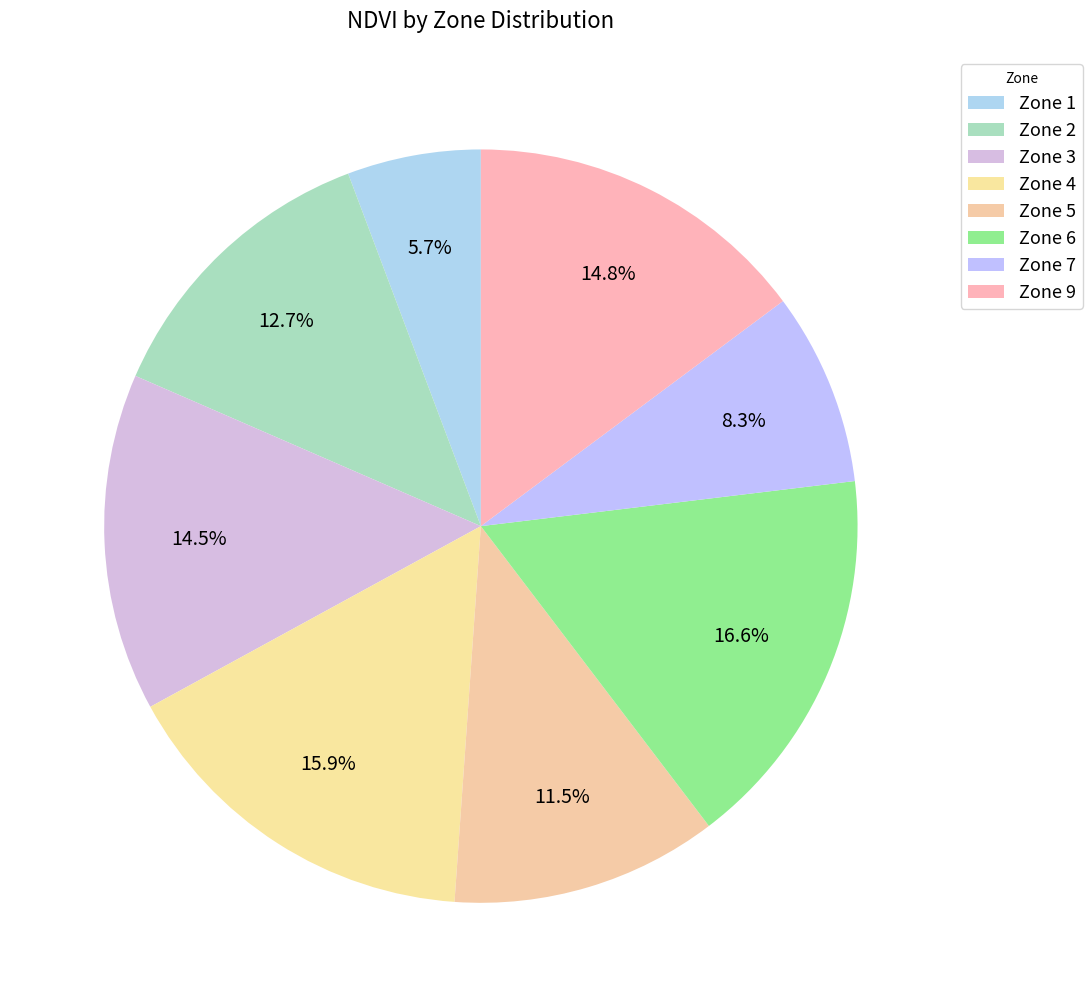

Does any single category account for the majority?

No